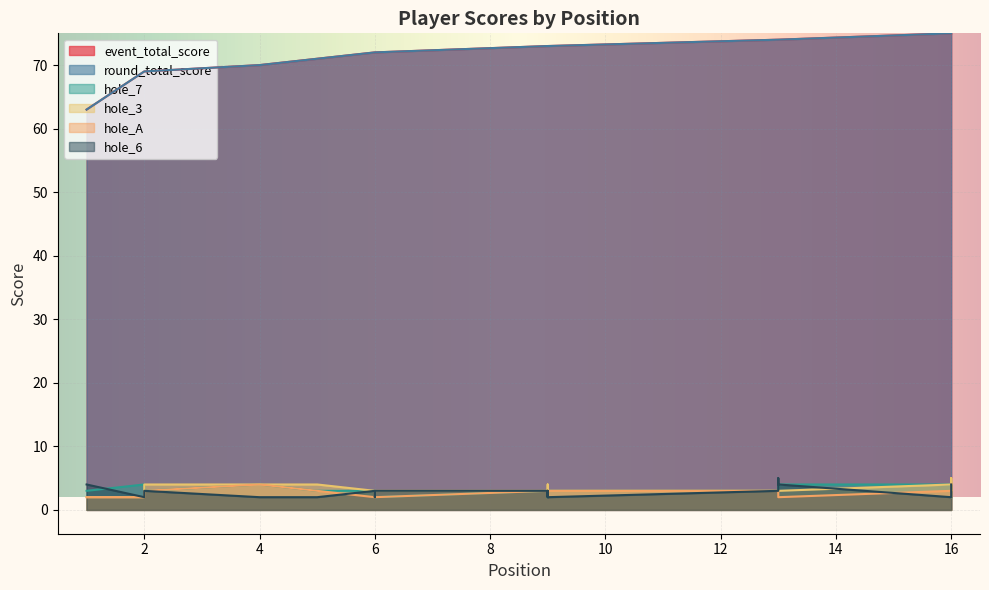

The value of hole_A at 9 is 3. True or false?

True